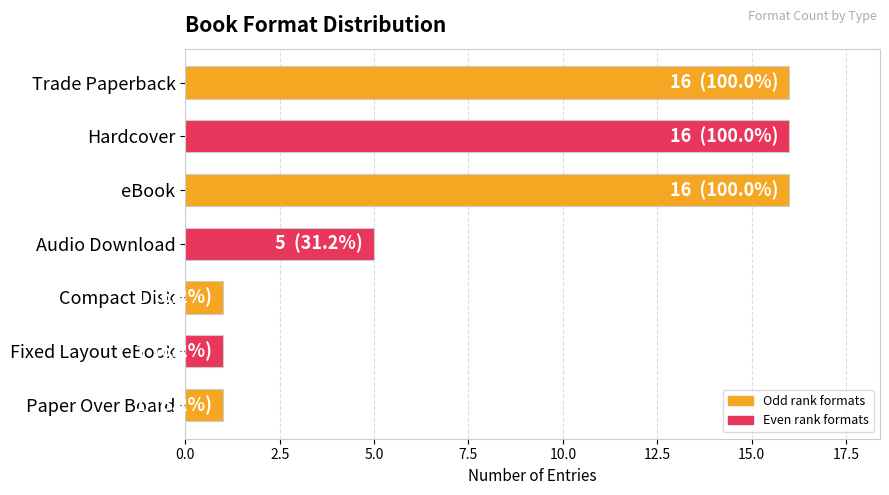

What is the sum of all values?

56